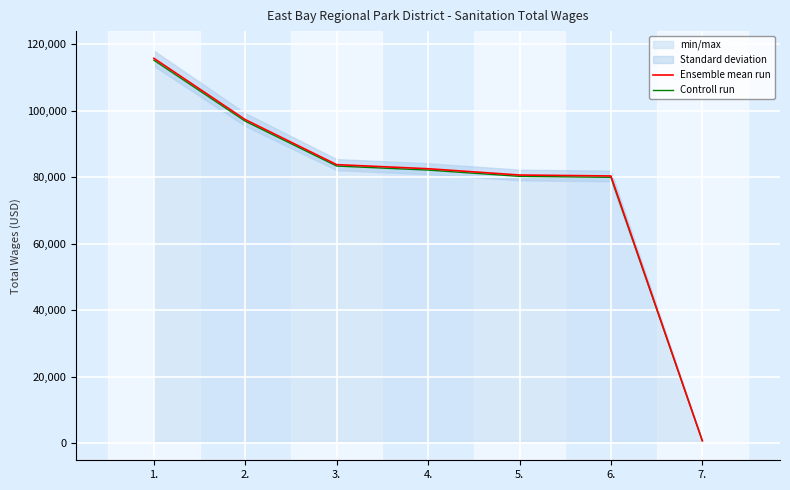

What is the smallest value displayed?

758.2